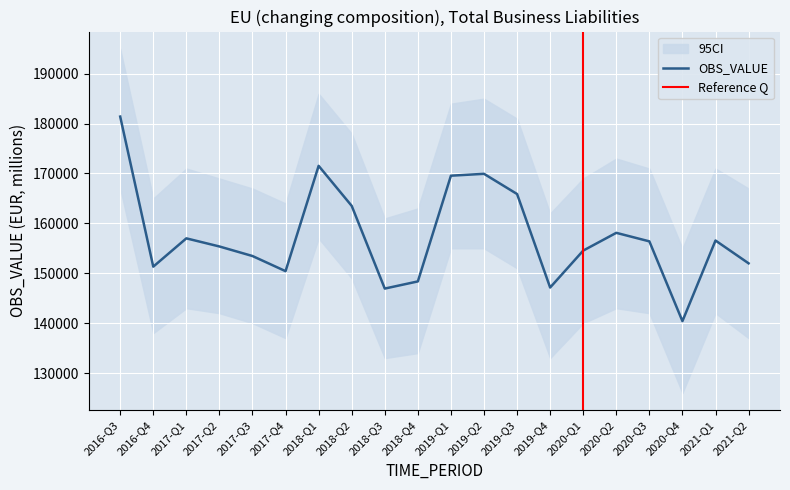

Reading right to left, transcribe all the data shown in this chart.

2021-Q2=151997.3	2021-Q1=156566.2	2020-Q4=140407.8	2020-Q3=156398.2	2020-Q2=158107.6	2020-Q1=154548.8	2019-Q4=147148.2	2019-Q3=165886.5	2019-Q2=169935.6	2019-Q1=169560.7	2018-Q4=148370.7	2018-Q3=146935.0	2018-Q2=163510.9	2018-Q1=171534.5	2017-Q4=150425.7	2017-Q3=153459.5	2017-Q2=155373.4	2017-Q1=157000.0	2016-Q4=151329.7	2016-Q3=181408.4